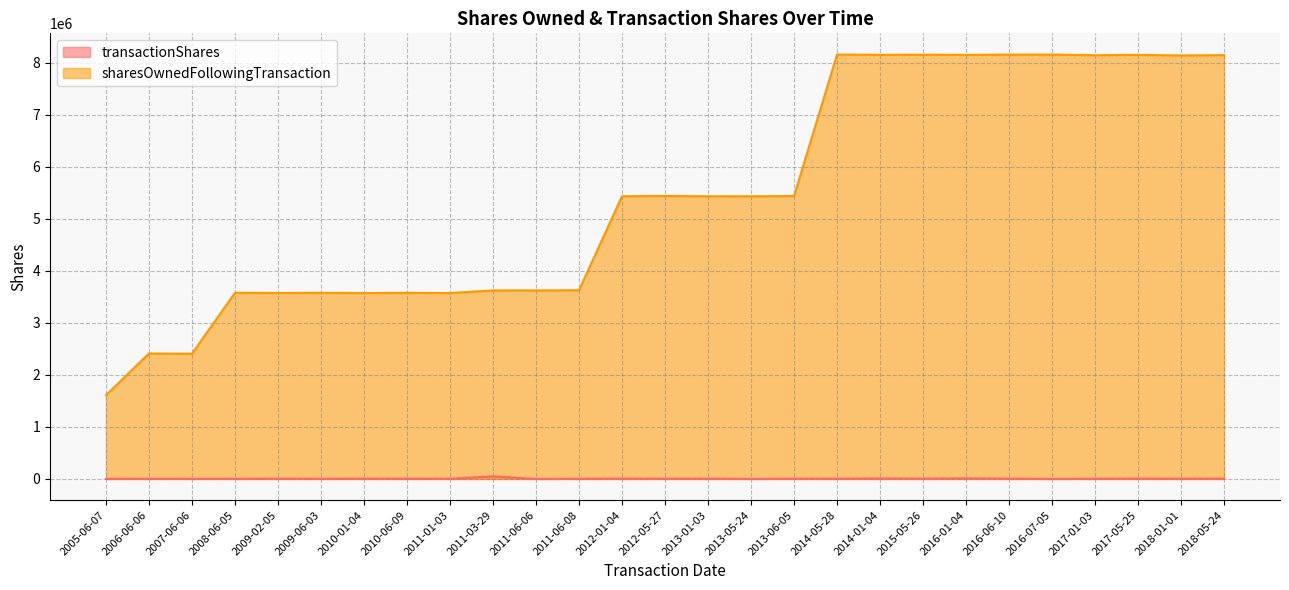

How many categories are shown in the chart?

27